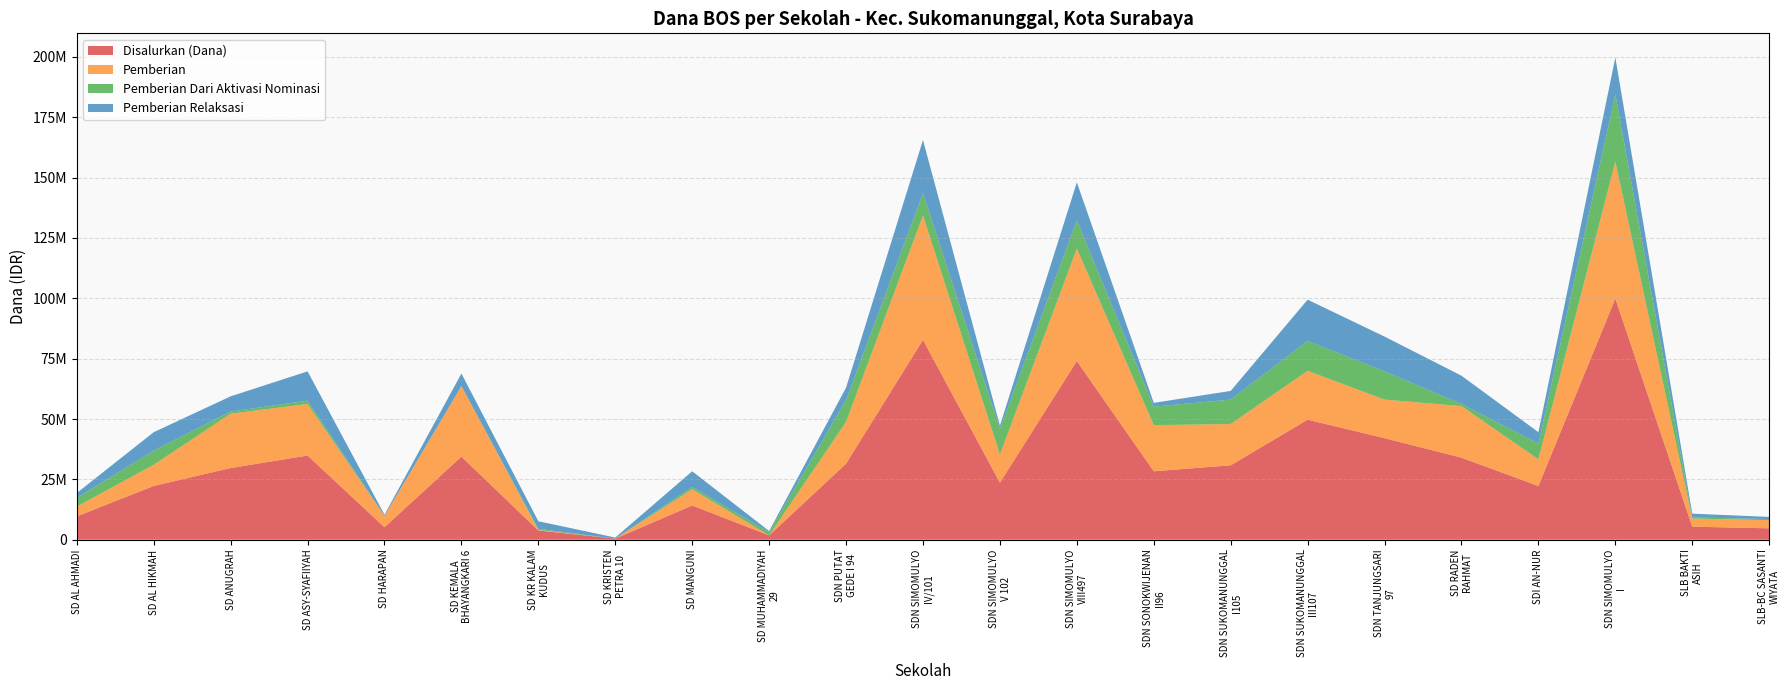

Reading left to right, what are all the values shown in this chart?

Disalurkan (Dana): SD AL AHMADI=9675000	SD AL HIKMAH=22275000	SD ANUGRAH=29700000	SD ASY-SYAFIIYAH=34875000	SD HARAPAN=5175000	SD KEMALA
BHAYANGKARI 6=34425000	SD KR KALAM
KUDUS=3825000	SD KRISTEN
PETRA 10=450000	SD MANGUNI=14175000	SD MUHAMMADIYAH
29=1800000	SDN PUTAT
GEDE I 94=31500000	SDN SIMOMULYO
IV/101=82800000	SDN SIMOMULYO
V 102=23625000	SDN SIMOMULYO
VIII497=74025000	SDN SONOKWIJENAN
II96=28350000	SDN SUKOMANUNGGAL
I105=30825000	SDN SUKOMANUNGGAL
III107=49725000	SDN TANJUNGSARI
97=42075000	SD RADEN
RAHMAT=33975000	SDI AN-NUR=22275000	SDN SIMOMULYO
I=99900000	SLB BAKTI
ASIH=5400000	SLB-BC SASANTI
WIYATA=4725000
Pemberian: SD AL AHMADI=13725000	SD AL HIKMAH=31050000	SD ANUGRAH=52200000	SD ASY-SYAFIIYAH=56250000	SD HARAPAN=9900000	SD KEMALA
BHAYANGKARI 6=63675000	SD KR KALAM
KUDUS=4050000	SD KRISTEN
PETRA 10=450000	SD MANGUNI=20925000	SD MUHAMMADIYAH
29=1800000	SDN PUTAT
GEDE I 94=48825000	SDN SIMOMULYO
IV/101=134325000	SDN SIMOMULYO
V 102=35325000	SDN SIMOMULYO
VIII497=120600000	SDN SONOKWIJENAN
II96=47475000	SDN SUKOMANUNGGAL
I105=47925000	SDN SUKOMANUNGGAL
III107=69975000	SDN TANJUNGSARI
97=58050000	SD RADEN
RAHMAT=55350000	SDI AN-NUR=33300000	SDN SIMOMULYO
I=156600000	SLB BAKTI
ASIH=8775000	SLB-BC SASANTI
WIYATA=8100000
Pemberian Dari Aktivasi Nominasi: SD AL AHMADI=17325000	SD AL HIKMAH=36900000	SD ANUGRAH=53100000	SD ASY-SYAFIIYAH=57600000	SD HARAPAN=9900000	SD KEMALA
BHAYANGKARI 6=63675000	SD KR KALAM
KUDUS=4500000	SD KRISTEN
PETRA 10=450000	SD MANGUNI=21825000	SD MUHAMMADIYAH
29=3150000	SDN PUTAT
GEDE I 94=57825000	SDN SIMOMULYO
IV/101=143550000	SDN SIMOMULYO
V 102=45900000	SDN SIMOMULYO
VIII497=132300000	SDN SONOKWIJENAN
II96=55125000	SDN SUKOMANUNGGAL
I105=58050000	SDN SUKOMANUNGGAL
III107=82350000	SDN TANJUNGSARI
97=69750000	SD RADEN
RAHMAT=56250000	SDI AN-NUR=39825000	SDN SIMOMULYO
I=184500000	SLB BAKTI
ASIH=9225000	SLB-BC SASANTI
WIYATA=8550000
Pemberian Relaksasi: SD AL AHMADI=19350000	SD AL HIKMAH=44550000	SD ANUGRAH=59400000	SD ASY-SYAFIIYAH=69750000	SD HARAPAN=10350000	SD KEMALA
BHAYANGKARI 6=68850000	SD KR KALAM
KUDUS=7650000	SD KRISTEN
PETRA 10=900000	SD MANGUNI=28350000	SD MUHAMMADIYAH
29=3600000	SDN PUTAT
GEDE I 94=63000000	SDN SIMOMULYO
IV/101=165600000	SDN SIMOMULYO
V 102=47250000	SDN SIMOMULYO
VIII497=148050000	SDN SONOKWIJENAN
II96=56700000	SDN SUKOMANUNGGAL
I105=61650000	SDN SUKOMANUNGGAL
III107=99450000	SDN TANJUNGSARI
97=84150000	SD RADEN
RAHMAT=67950000	SDI AN-NUR=44550000	SDN SIMOMULYO
I=199800000	SLB BAKTI
ASIH=10800000	SLB-BC SASANTI
WIYATA=9450000